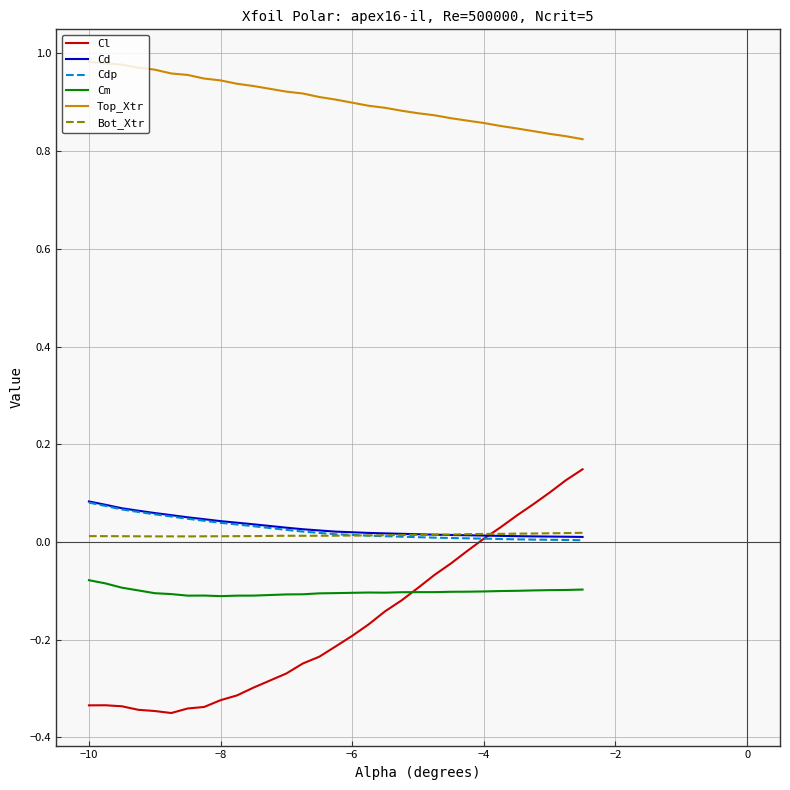

True or false: Top_Xtr and Cl cross at least once.

False